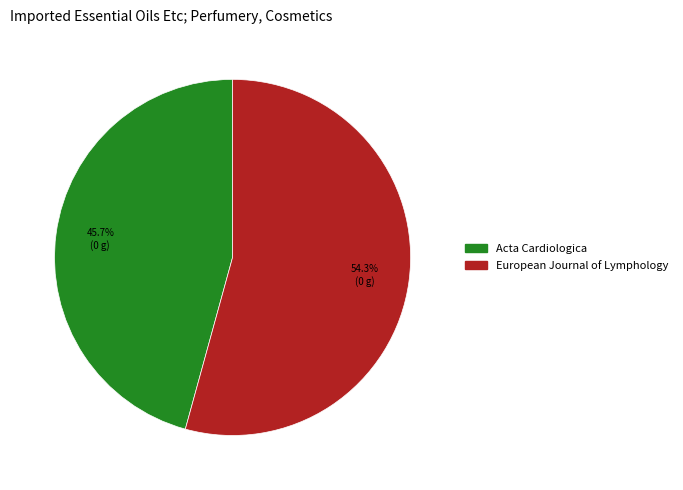

What percentage do Acta Cardiologica and European Journal of Lymphology together represent?

100.0%